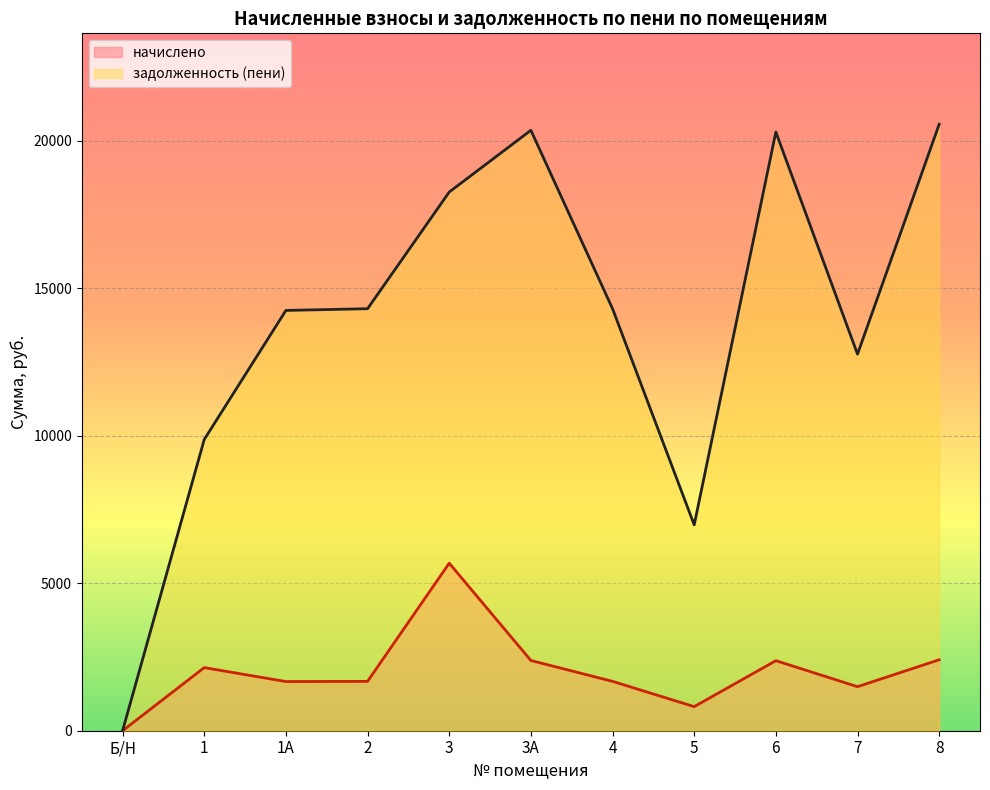

How many data points in задолженность (пени) are above 14308?

6